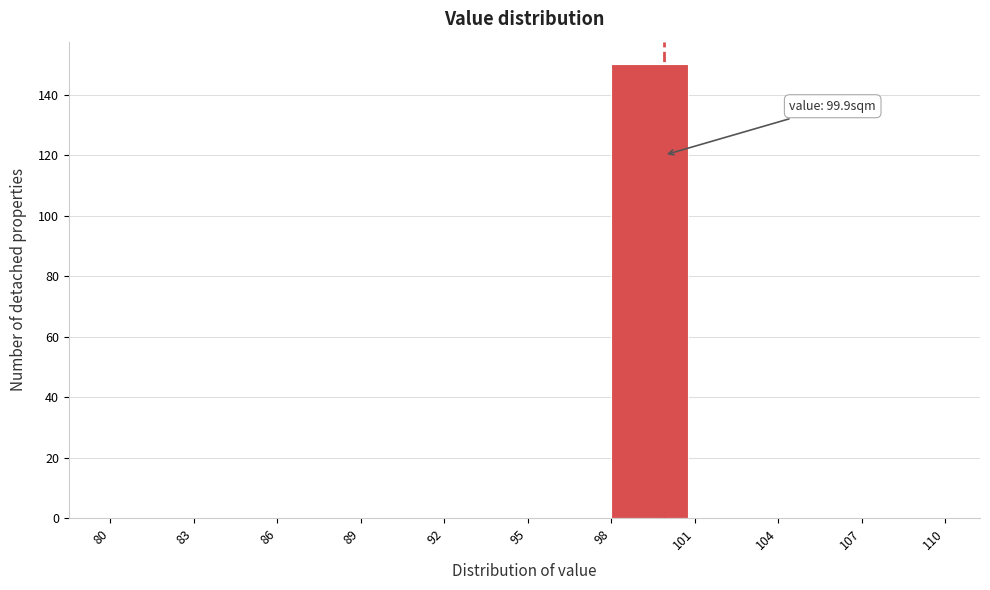

Over which range of the x-axis is the bar tallest?

98 to 101